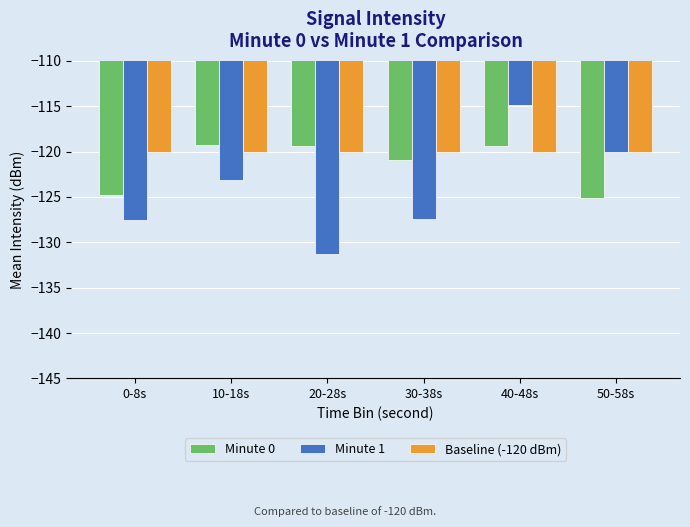

At which category is the sum across all series the highest?

40-48s